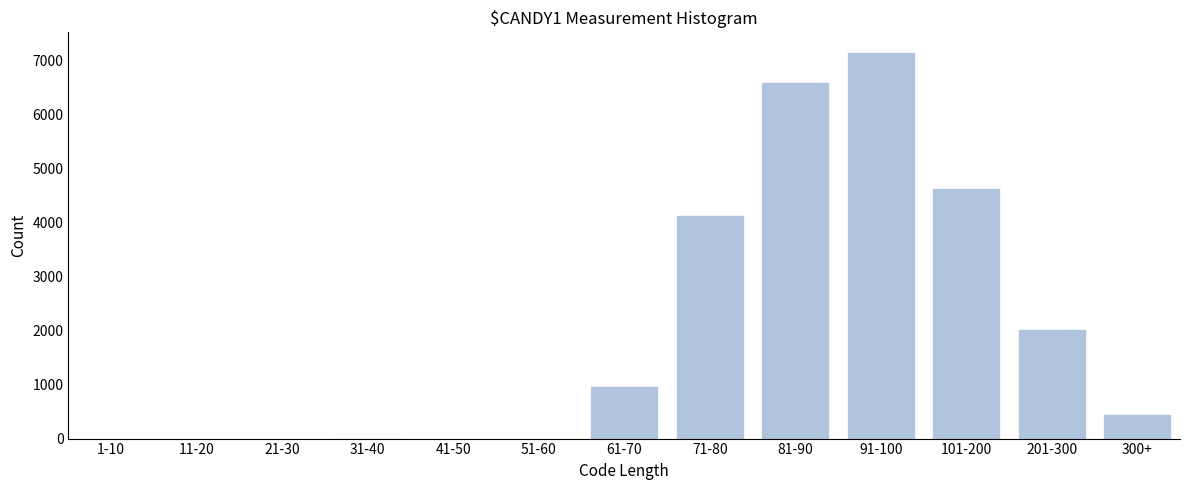

What is the change in value from 71-80 to 300+?

-3685